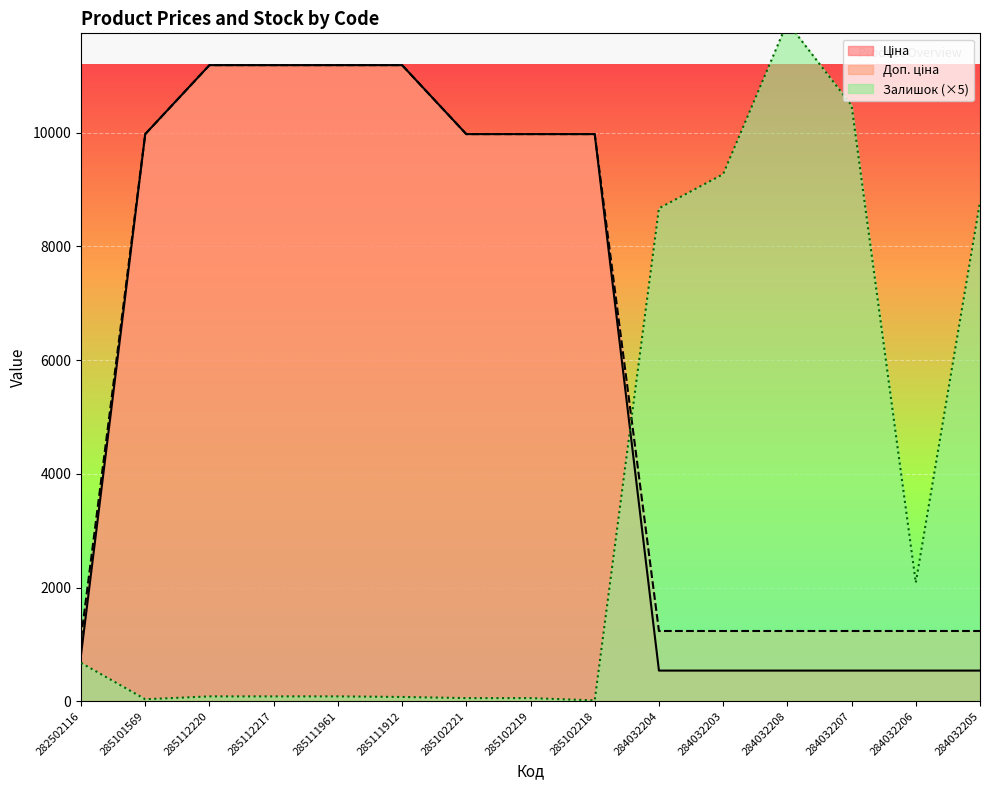

What is the difference between the highest and lowest values at 285102218?

9960.0